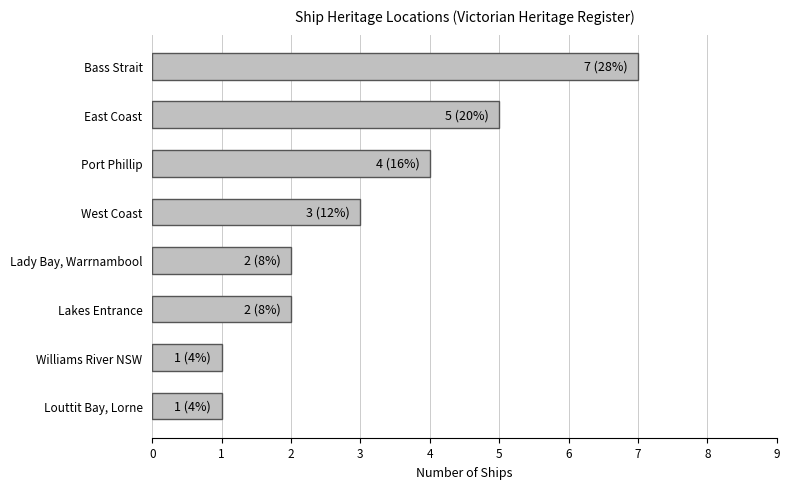

Reading bottom to top, what are all the values shown in this chart?

Louttit Bay, Lorne=1	Williams River NSW=1	Lakes Entrance=2	Lady Bay, Warrnambool=2	West Coast=3	Port Phillip=4	East Coast=5	Bass Strait=7